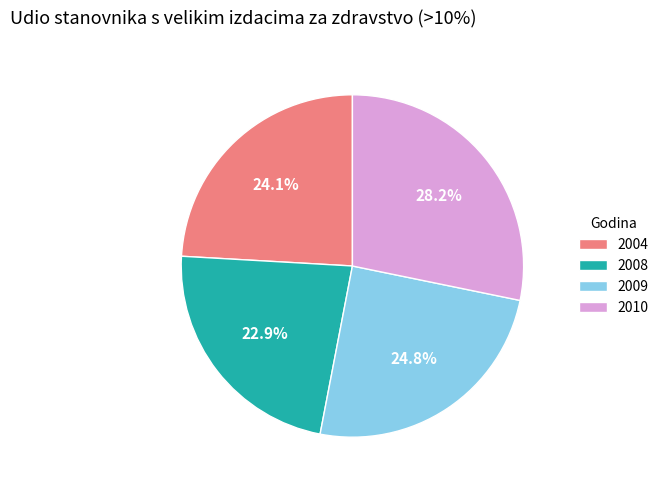

What percentage is NOT represented by 2008?

77.1%